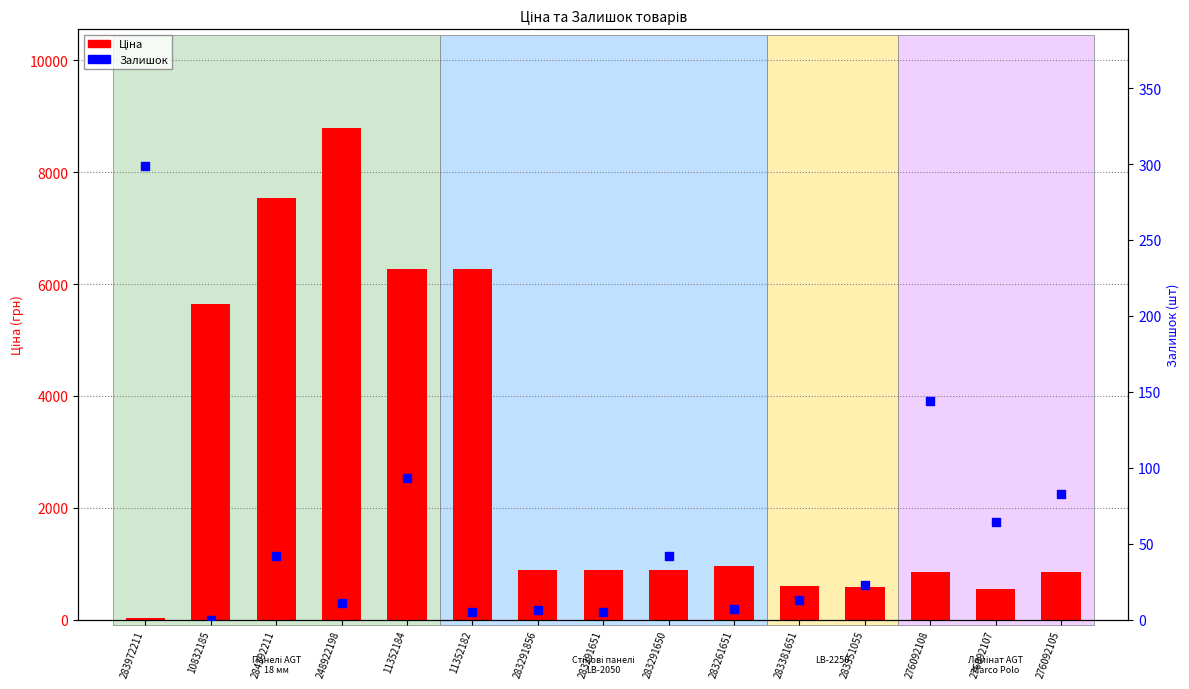

Which series has the widest spread of Y values?

Ціна